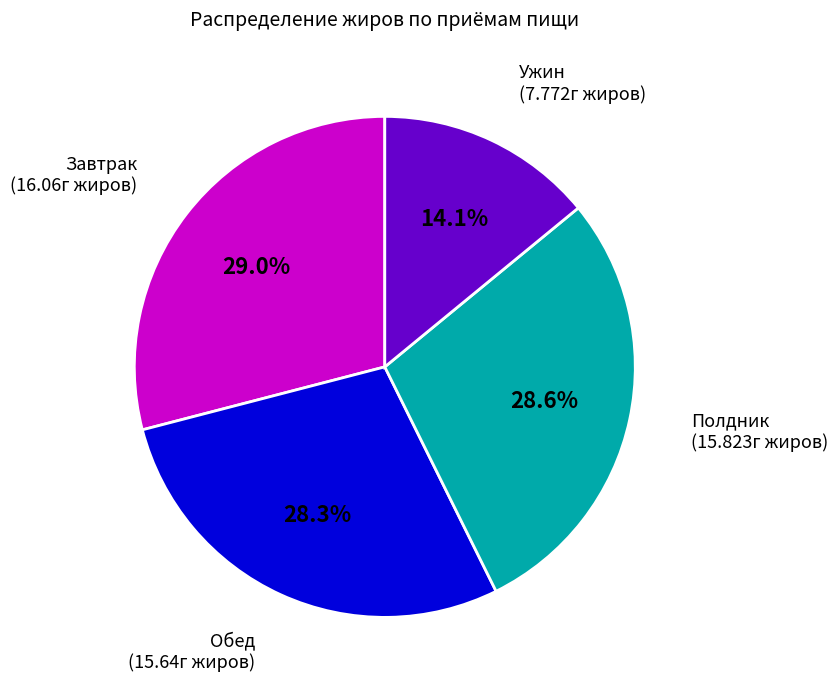

Does any single category account for the majority?

No